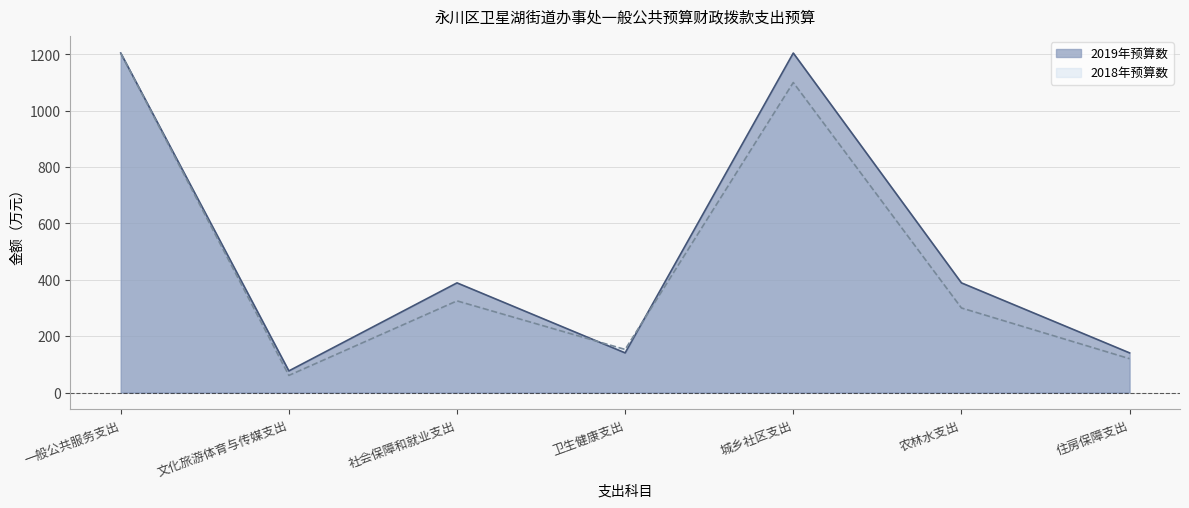

Between 文化旅游体育与传媒支出 and 农林水支出, which series saw the biggest shift?

2019年预算数